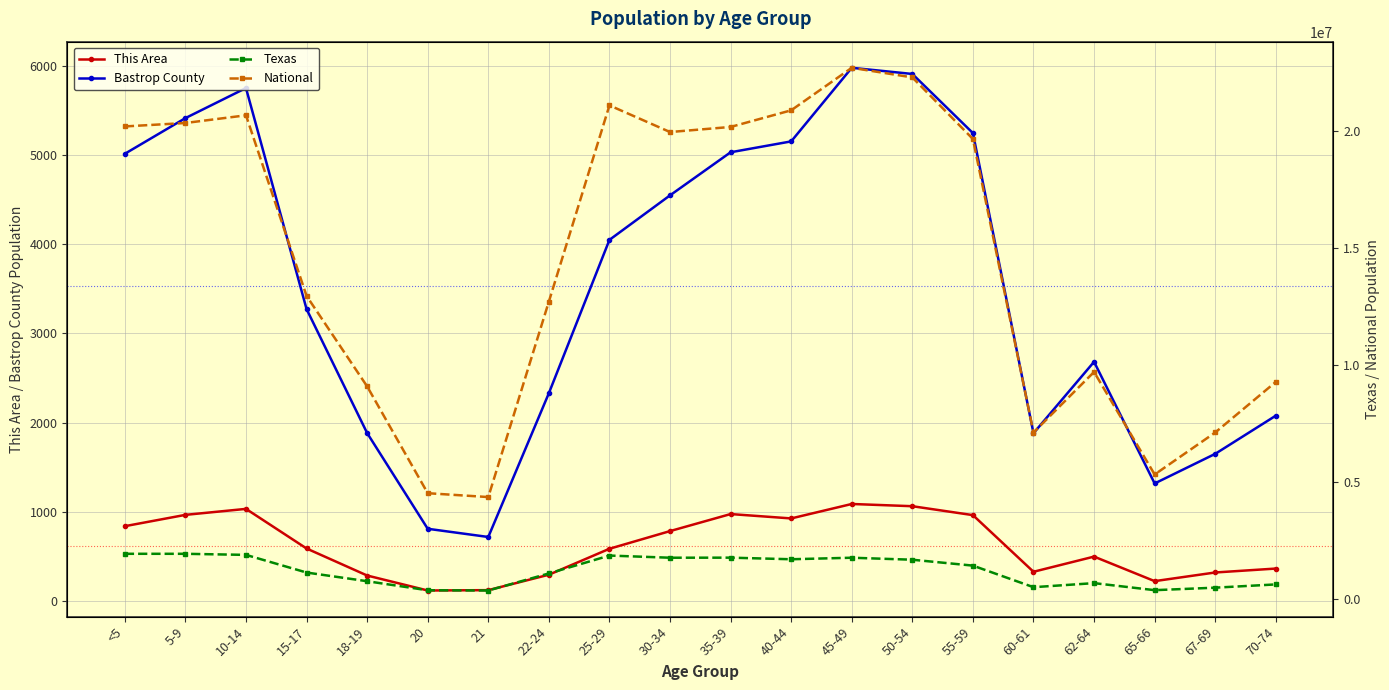

Between <5 and 50-54, which is larger?

50-54